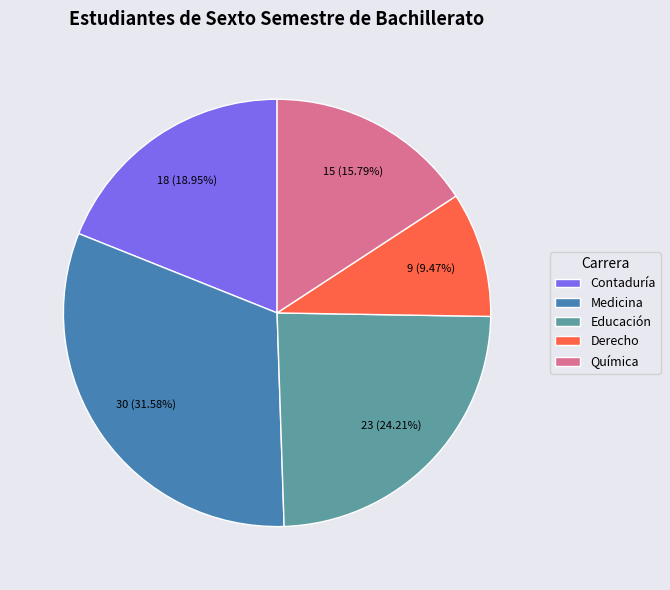

Does Contaduría represent more than half of the total?

No